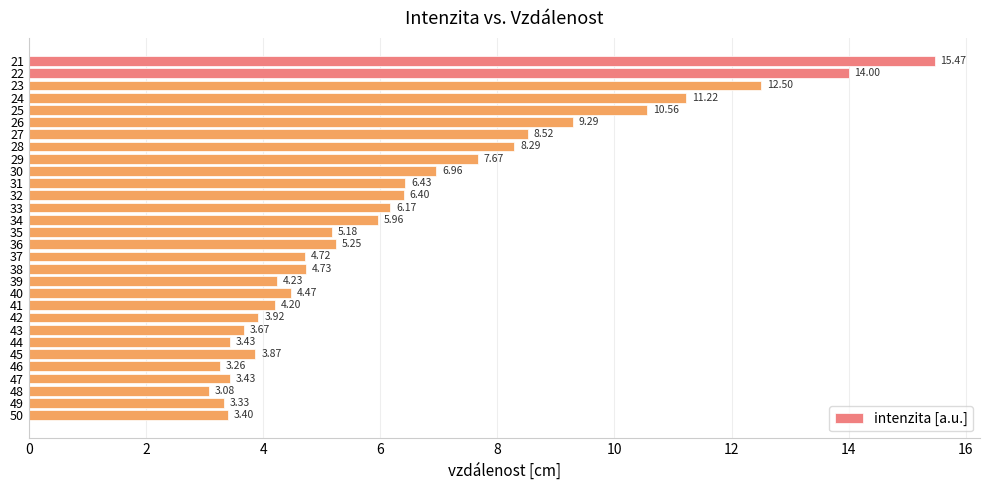

What is the average value?

6.5